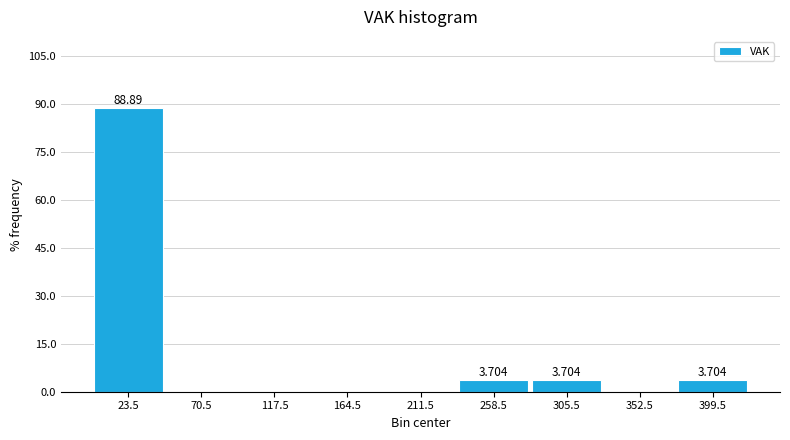

Over which range of the x-axis is the bar tallest?

0 to 47